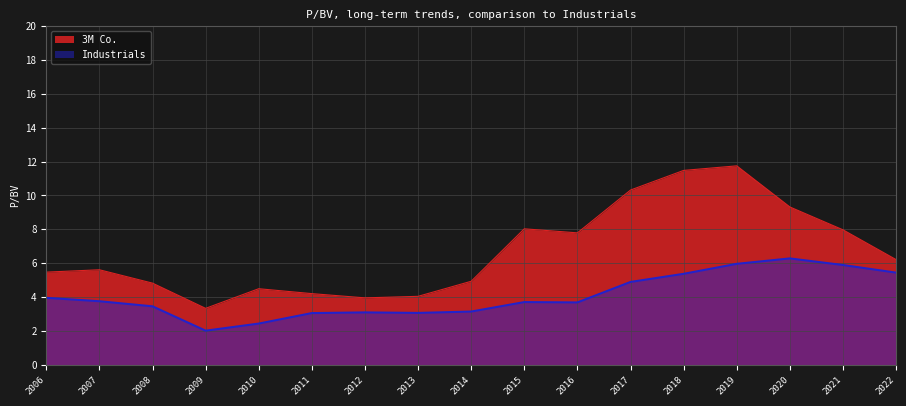

Rank the series by their maximum value, from highest to lowest.

3M Co., Industrials